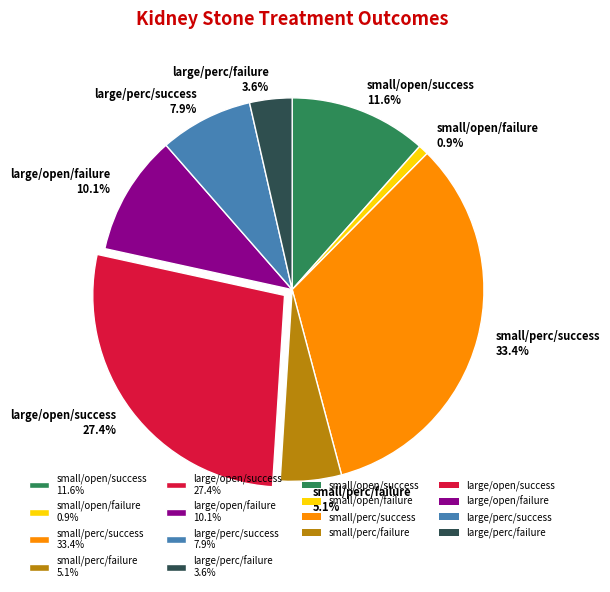

What percentage is the large/perc/failure slice, to the nearest percent?

4%